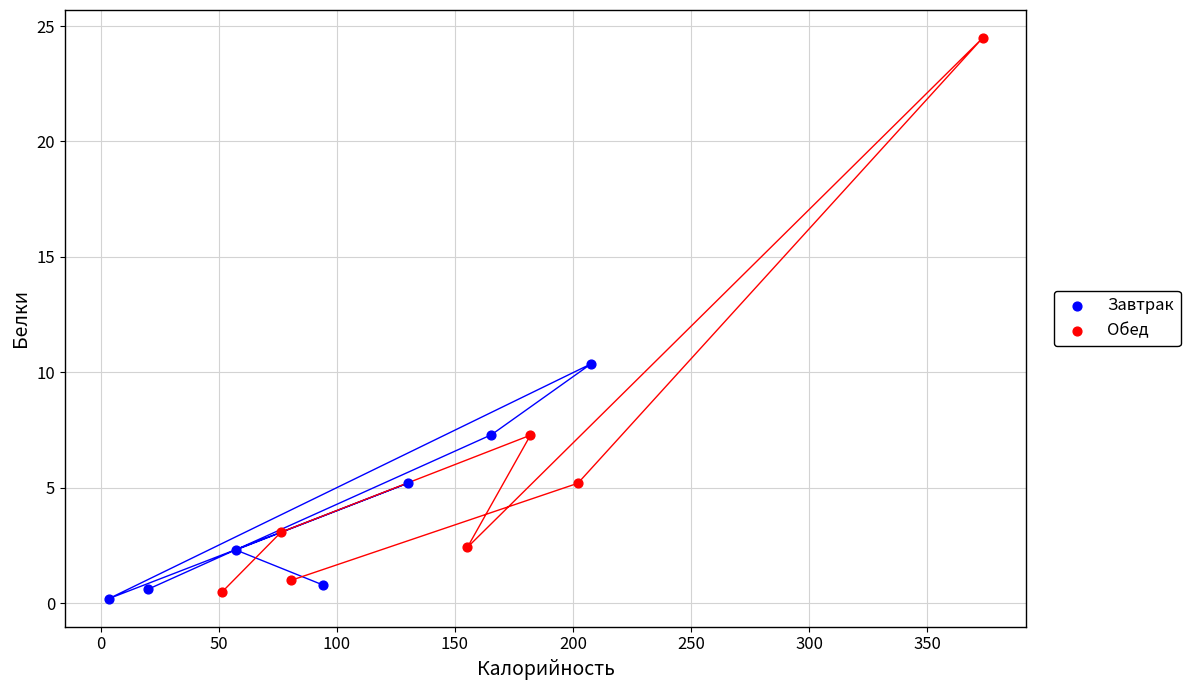

Which series has the widest spread of Y values?

Обед